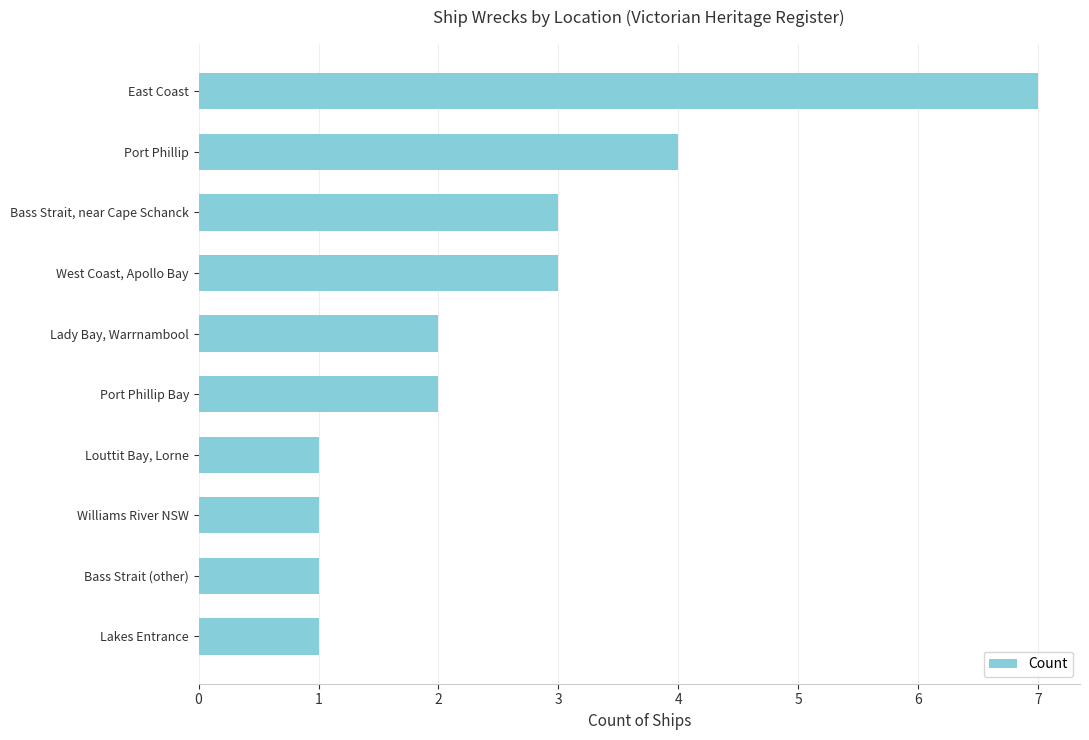

True or false: the data shows 0 at Bass Strait (other).

False